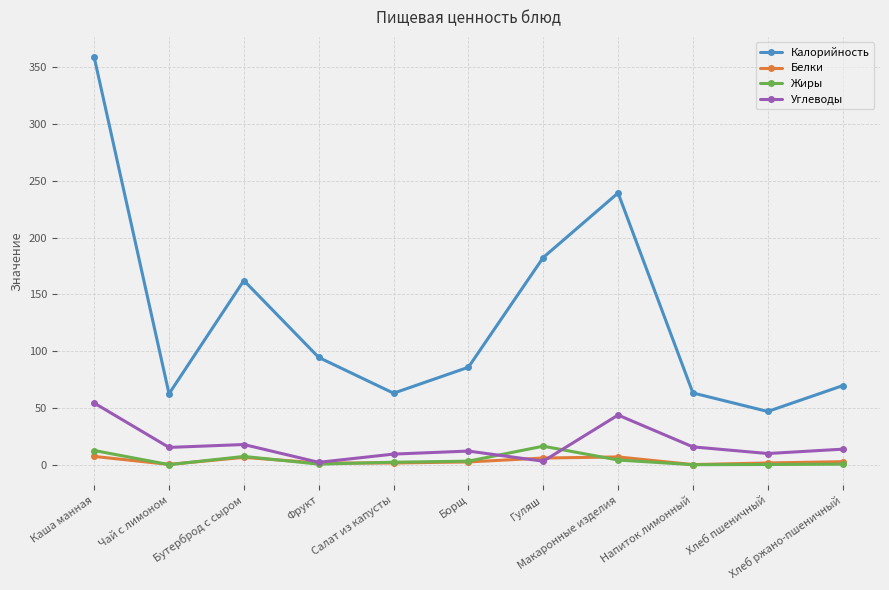

How many interior local peaks does the Калорийность series have?

2